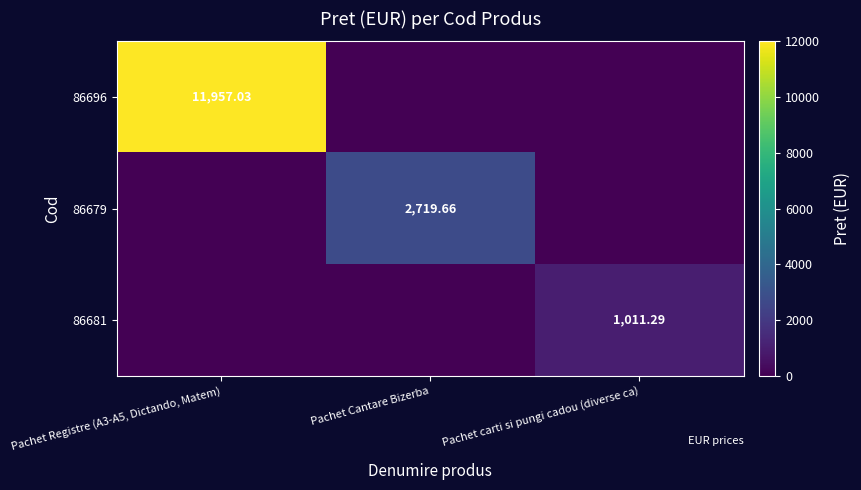

Is the value of 86681 at Pachet carti si pungi cadou (diverse ca) greater than the value of 86696 at Pachet Registre (A3-A5, Dictando, Matem)?

No